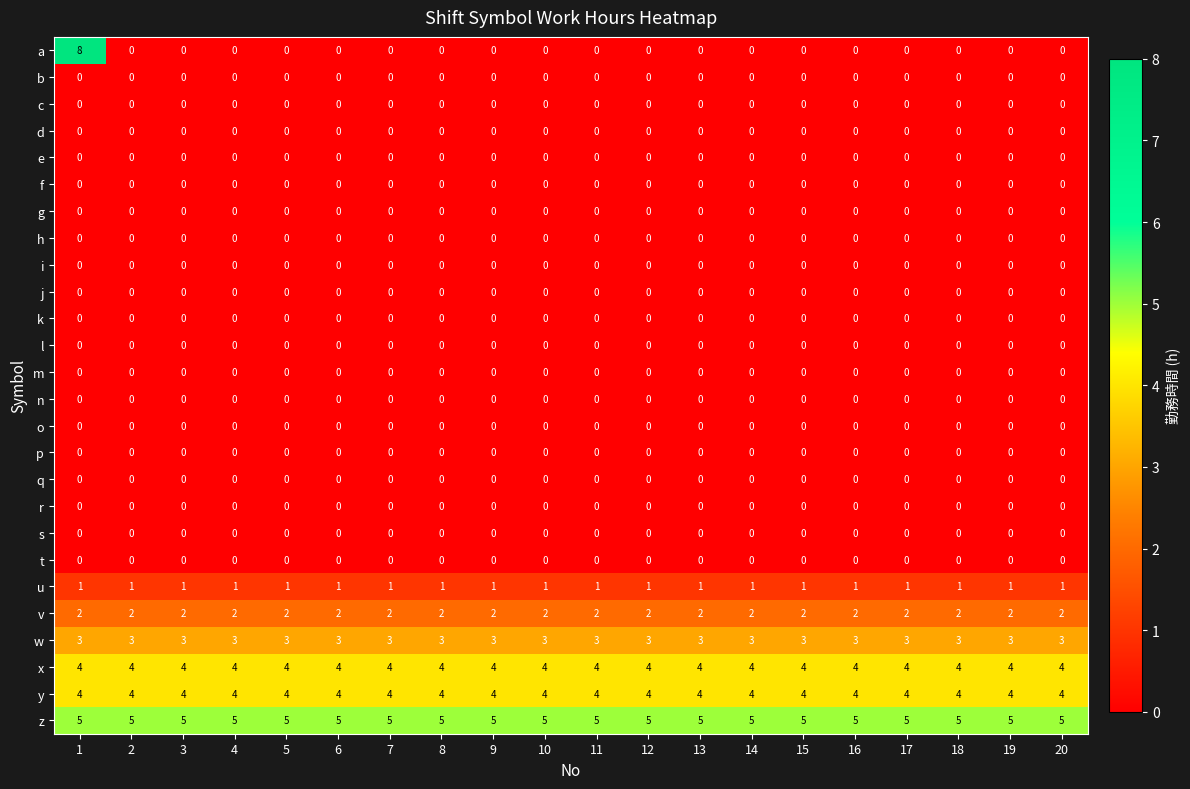

The value of w at 6 is 1. True or false?

False